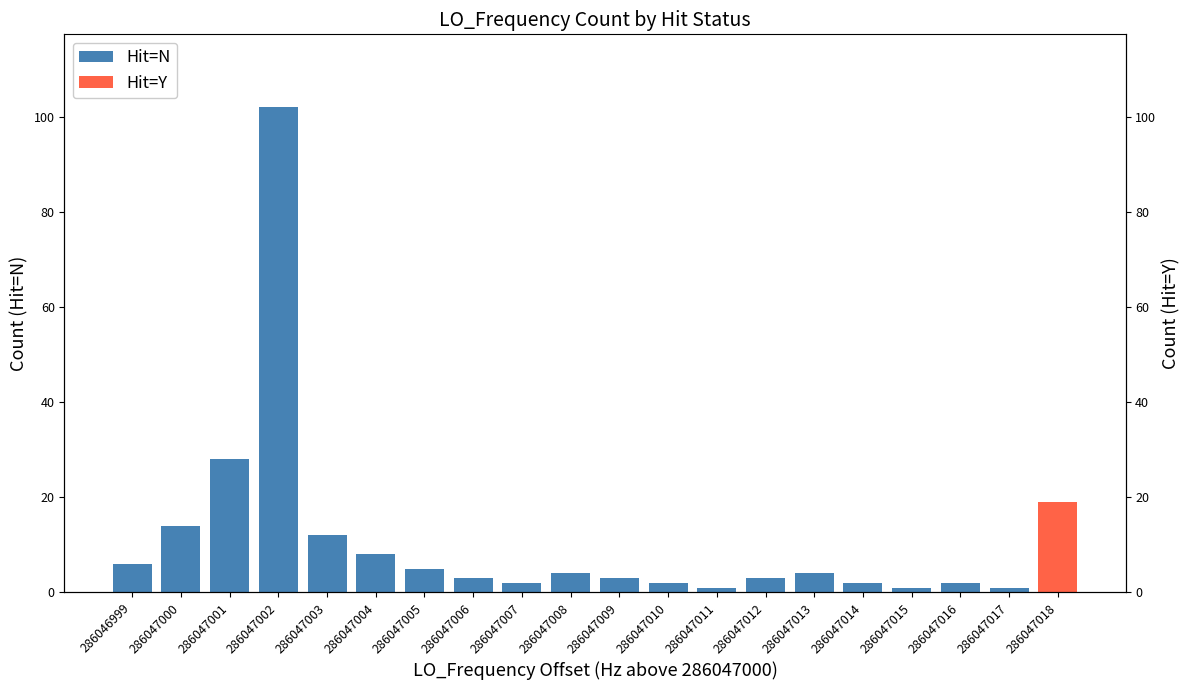

What is the greatest value displayed?

102